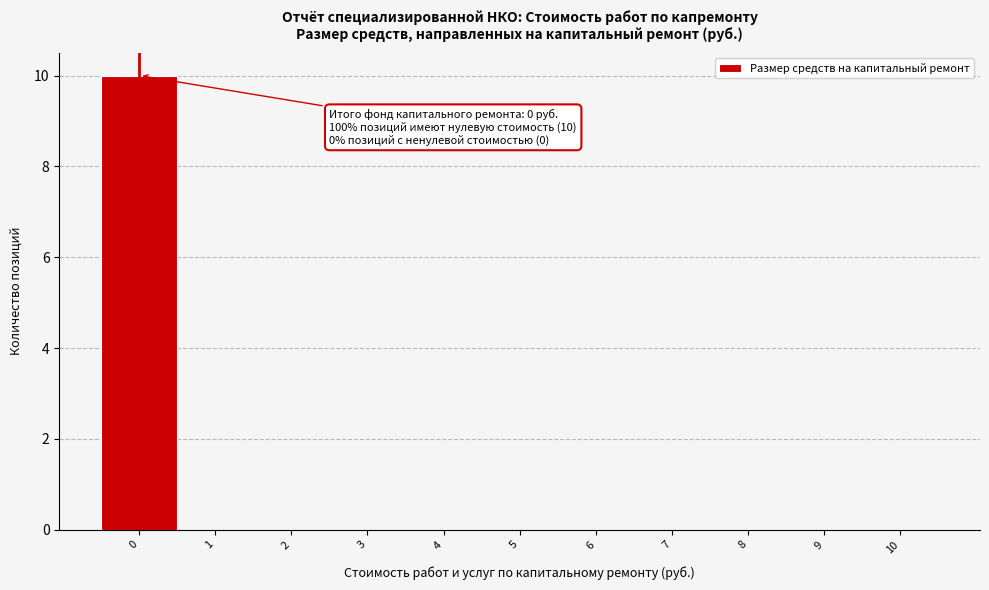

Reading left to right, list all the values displayed in this chart.

0=10	1=0	2=0	3=0	4=0	5=0	6=0	7=0	8=0	9=0	10=0